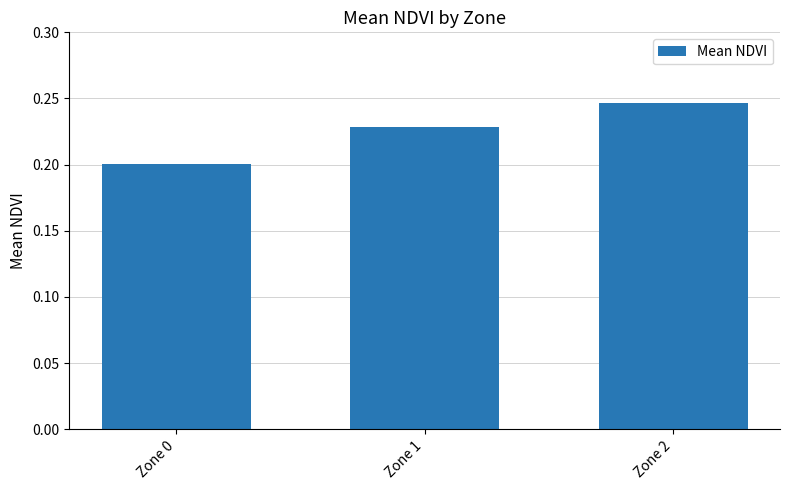

The value at Zone 0 is 0.2. True or false?

True